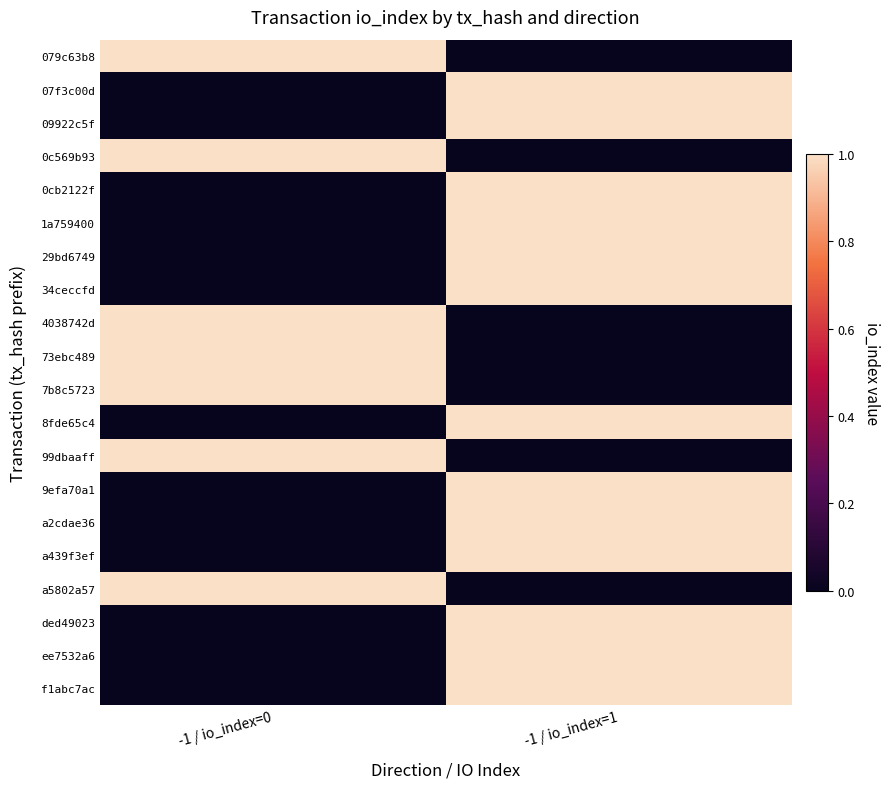

Between -1 / io_index=1 and -1 / io_index=0, which is larger?

-1 / io_index=0